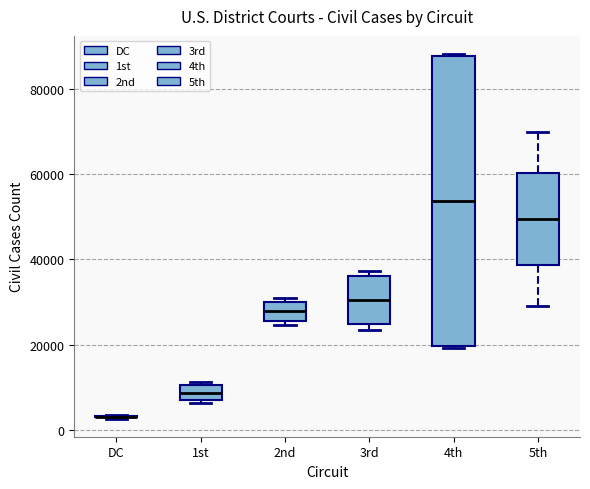

Reading left to right, transcribe this box plot: for each box, give where its median line is, the range the box spans, and where its two whiskers end, as read against the y-axis. The values are not printed on the chart, so give them approximately, as read against the axis.

DC: box collapsed to a line at 4000, whiskers 2000 to 4000
1st: median 8000 (inside the box), box 8000 to 10000, whiskers 6000 to 12000
2nd: median 28000, box 26000 to 30000, whiskers 24000 to 30000 (just above the box's upper edge)
3rd: median 30000, box 24000 to 36000, whiskers 24000 (just below the box's lower edge) to 38000
4th: median 54000, box 20000 to 88000, whiskers 20000 to 88000
5th: median 50000, box 38000 to 60000, whiskers 28000 to 70000